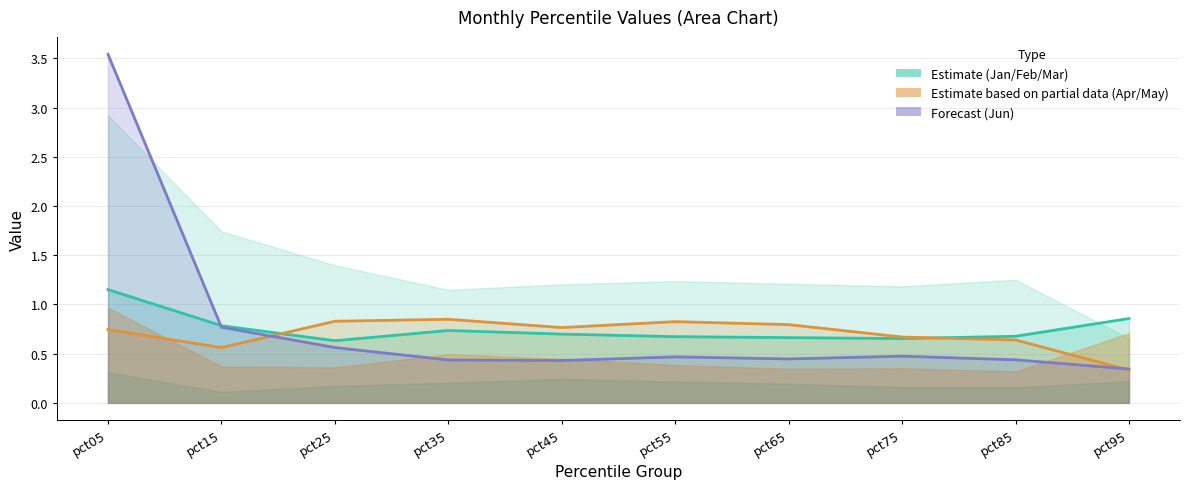

At which category does the chart reach its peak across all series?

pct05